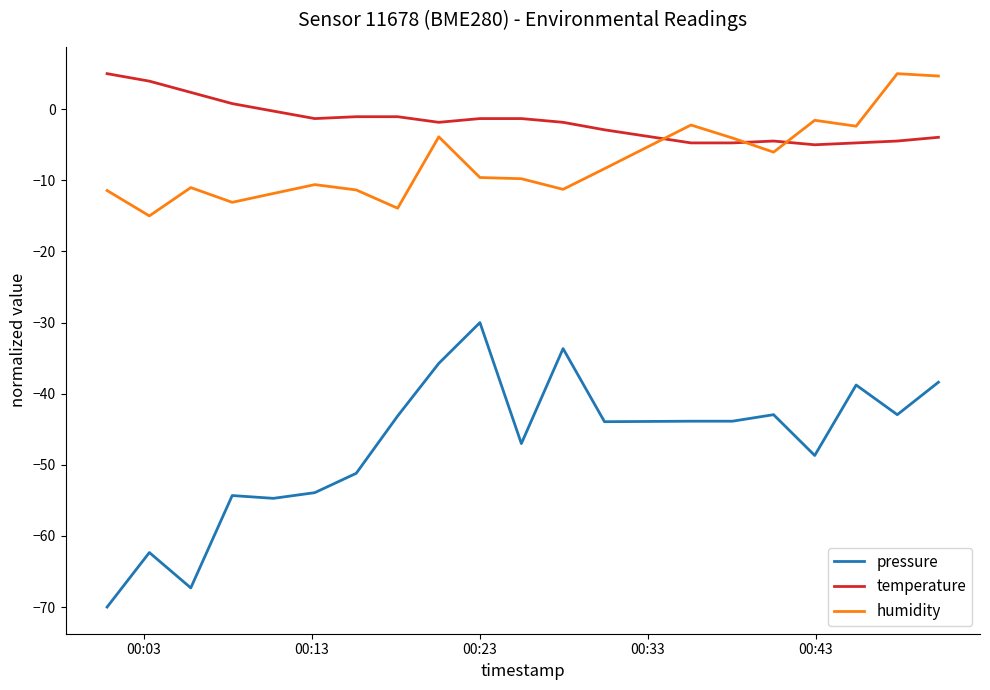

Is this an area chart (filled region under the line)?

No